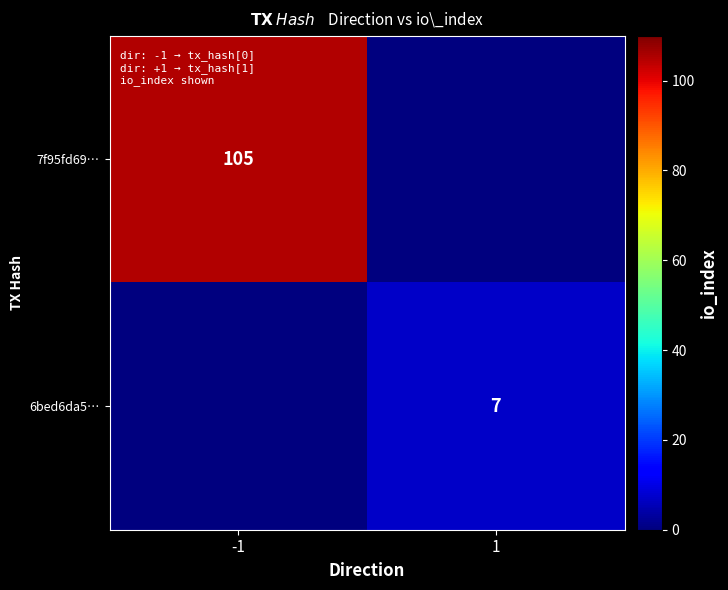

How many categories are shown in the chart?

2